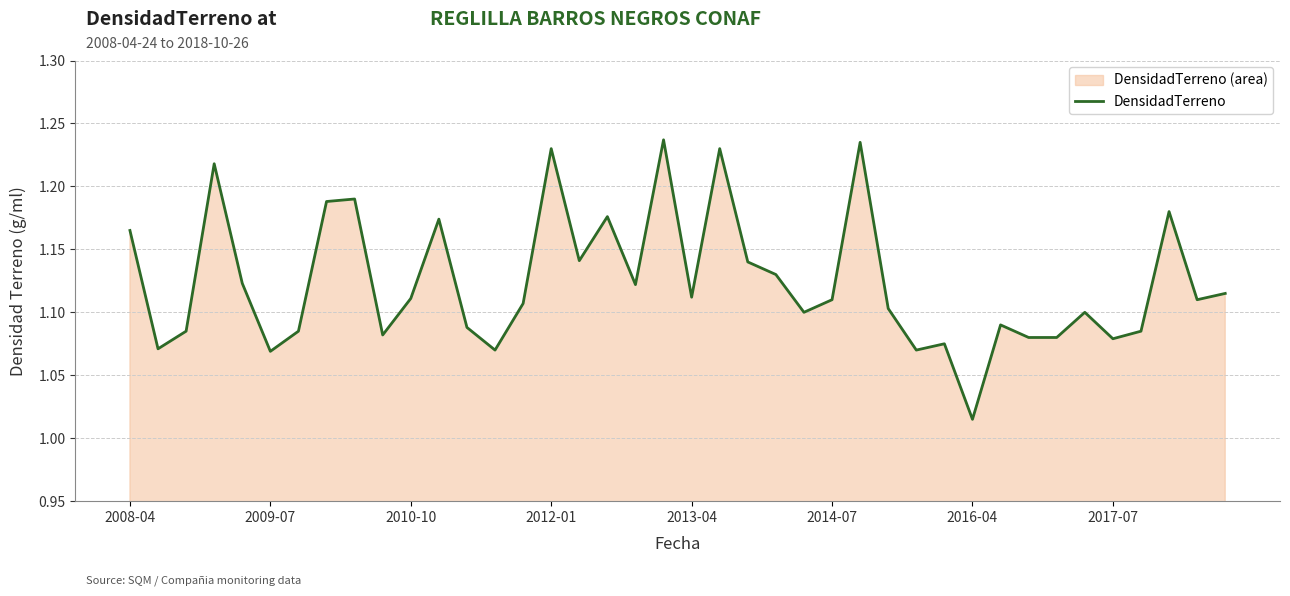

What is the change in value from 29 to 37?

+0.1